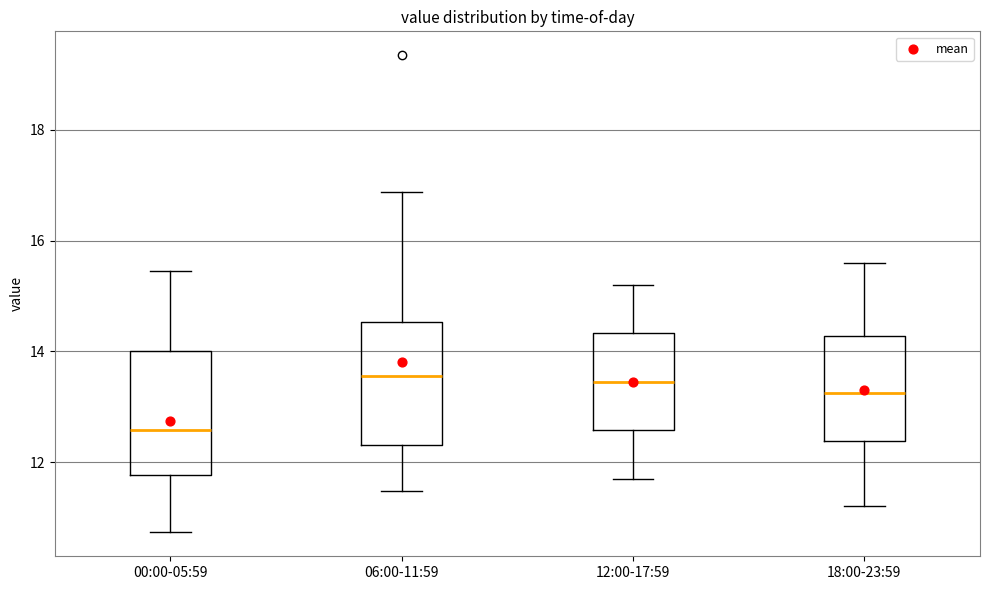

Where is the lower edge of the box for 00:00-05:59 on the y-axis? The values are not printed on the chart, so give them approximately, as read against the axis.

11.8